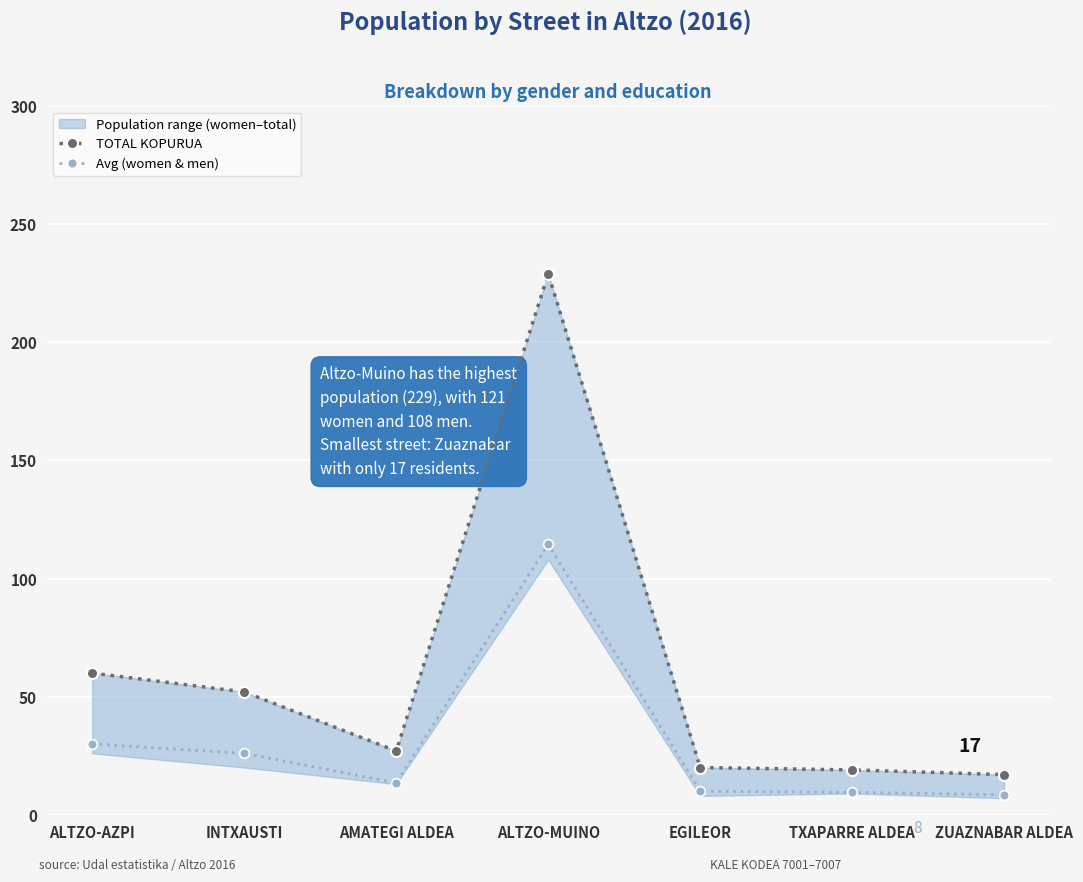

True or false: Avg (women & men) and TOTAL KOPURUA cross at least once.

False